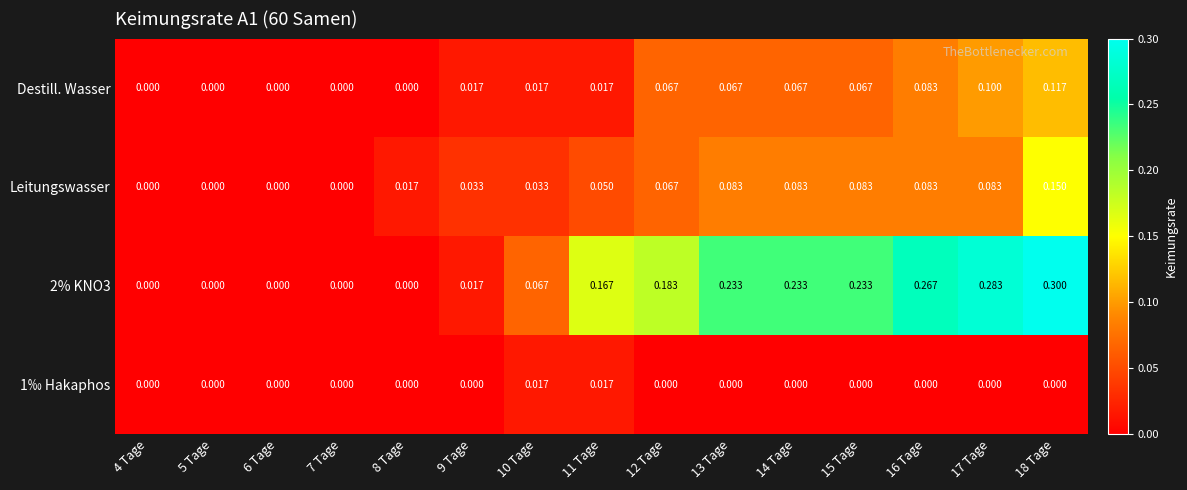

Is the value of 2% KNO3 at 9 Tage greater than the value of Destill. Wasser at 13 Tage?

No